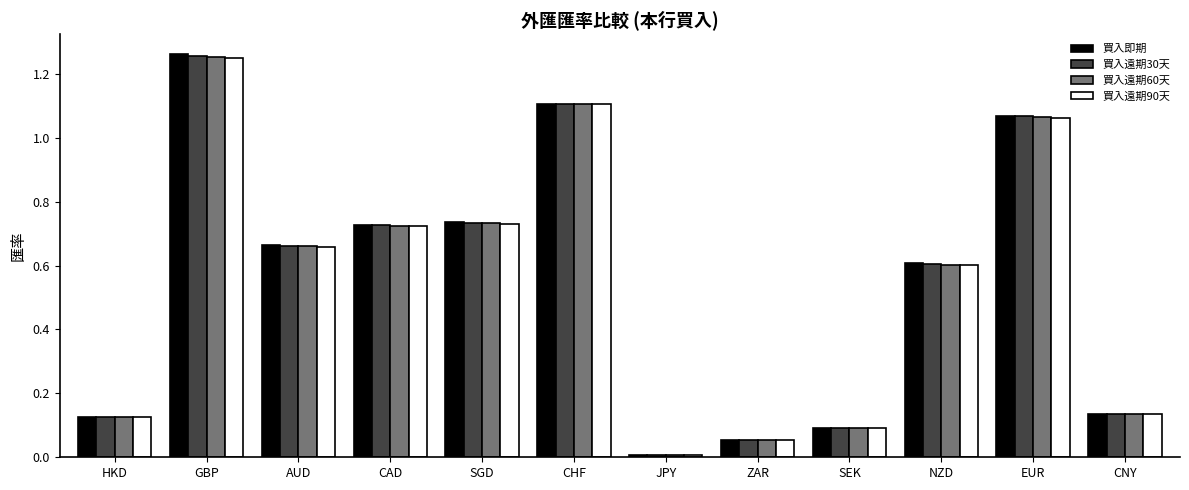

What are all the series names shown in the legend?

買入即期, 買入遠期30天, 買入遠期60天, 買入遠期90天